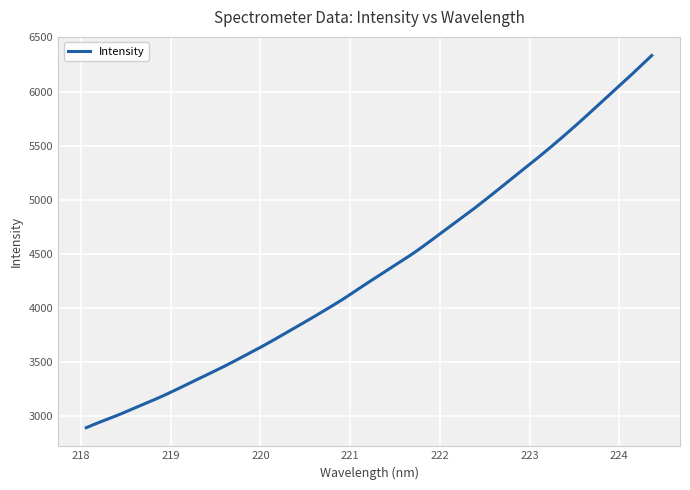

What is the greatest value displayed?

6333.5